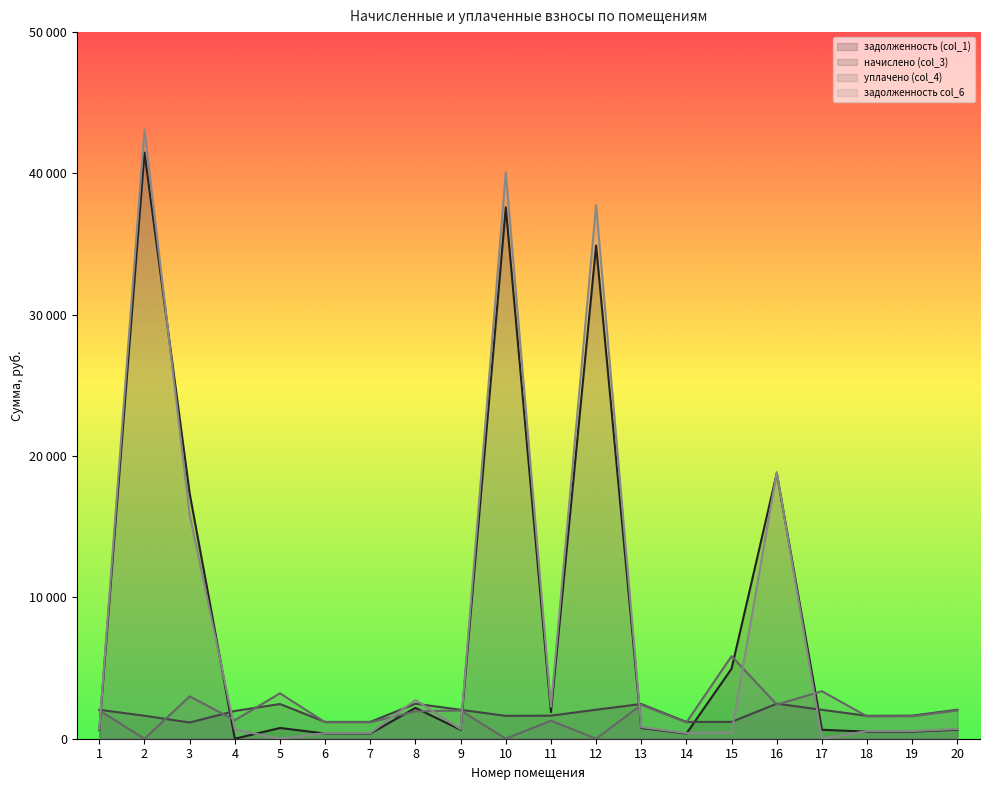

Where do уплачено (col_4) and начислено (col_3) first cross each other?

2 and 3